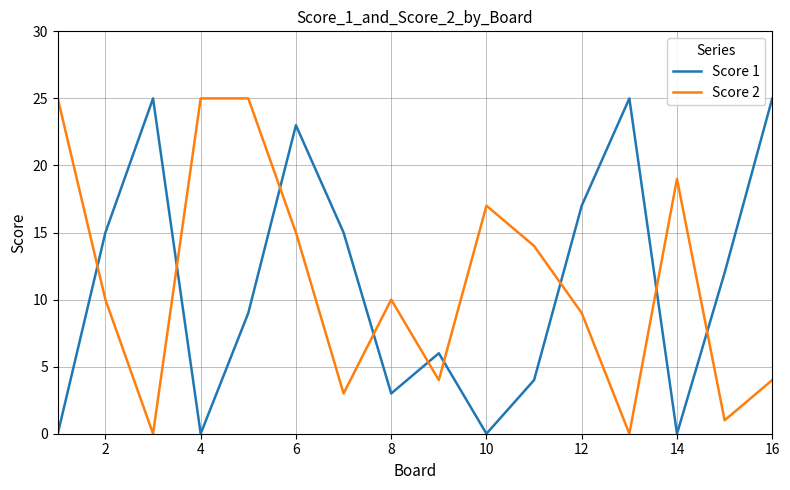

True or false: Score 1 has more than 1 interior local peaks.

True